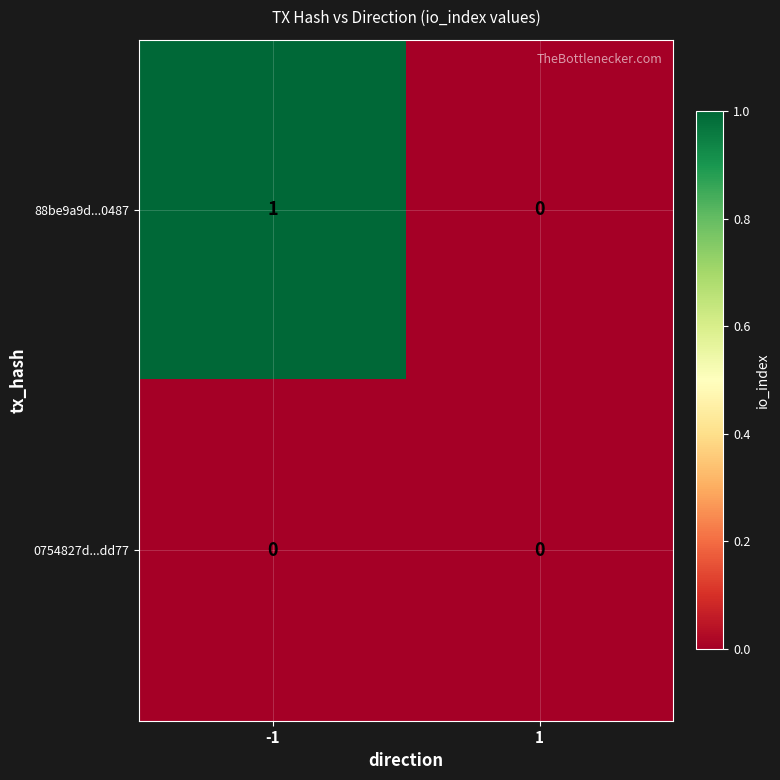

Which series has the widest spread of values?

88be9a9d...0487